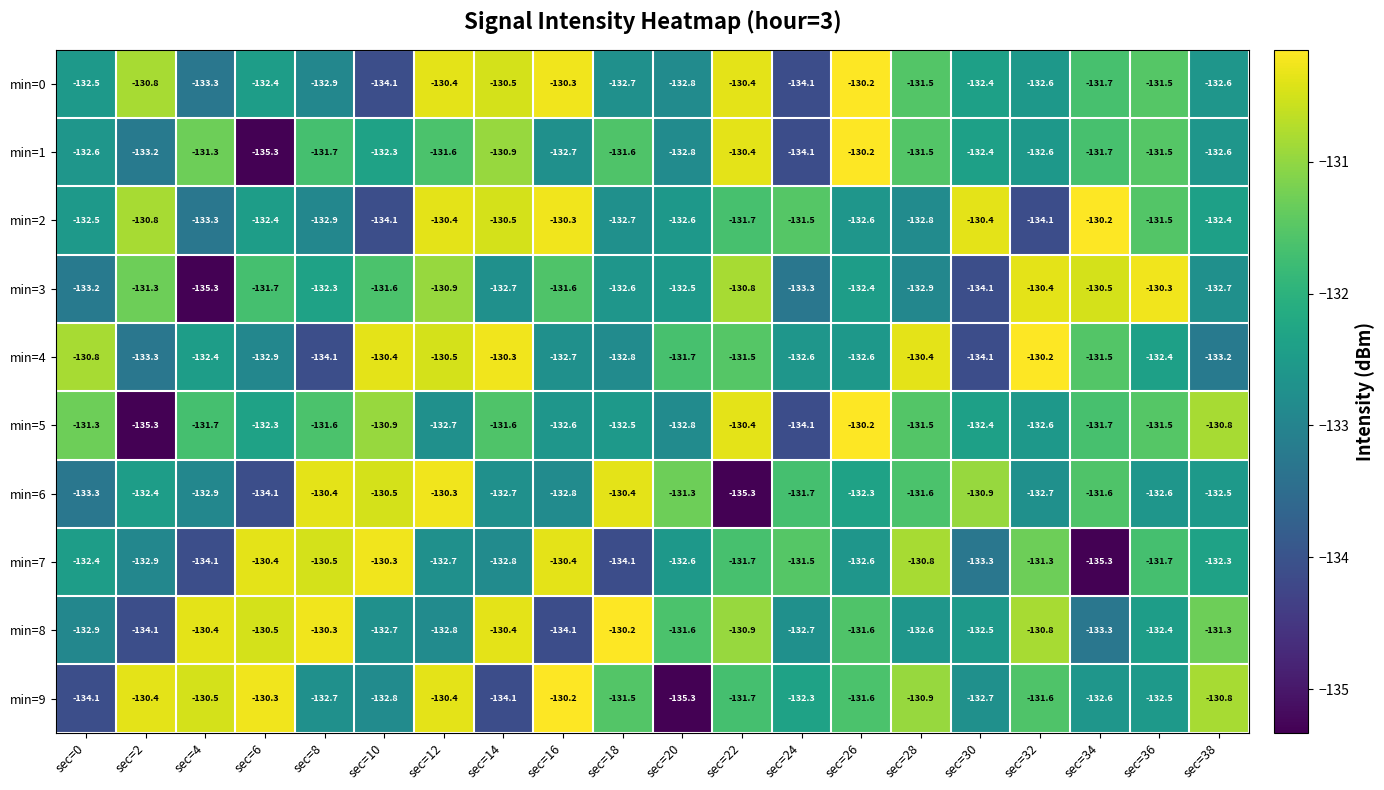

What is the difference between the highest and lowest values at sec=22?

4.9